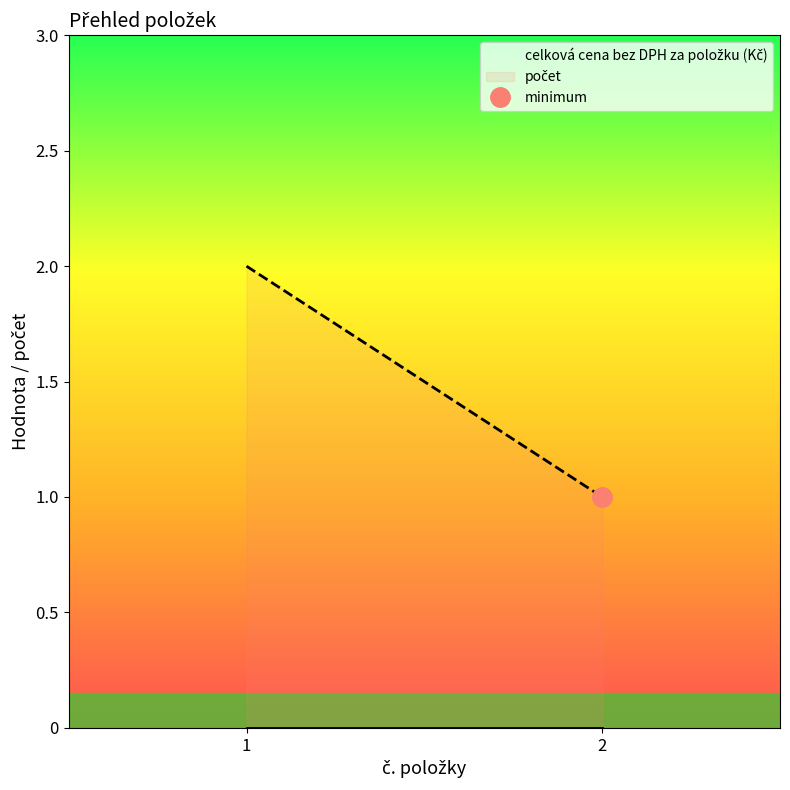

What is the greatest value displayed?

2